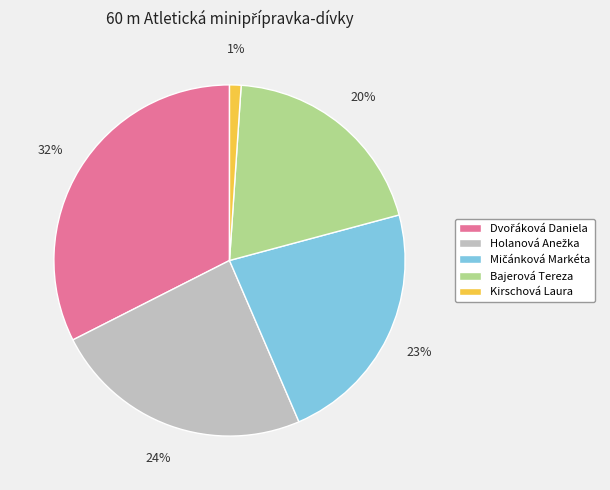

Which slice is the smallest?

Kirschová Laura